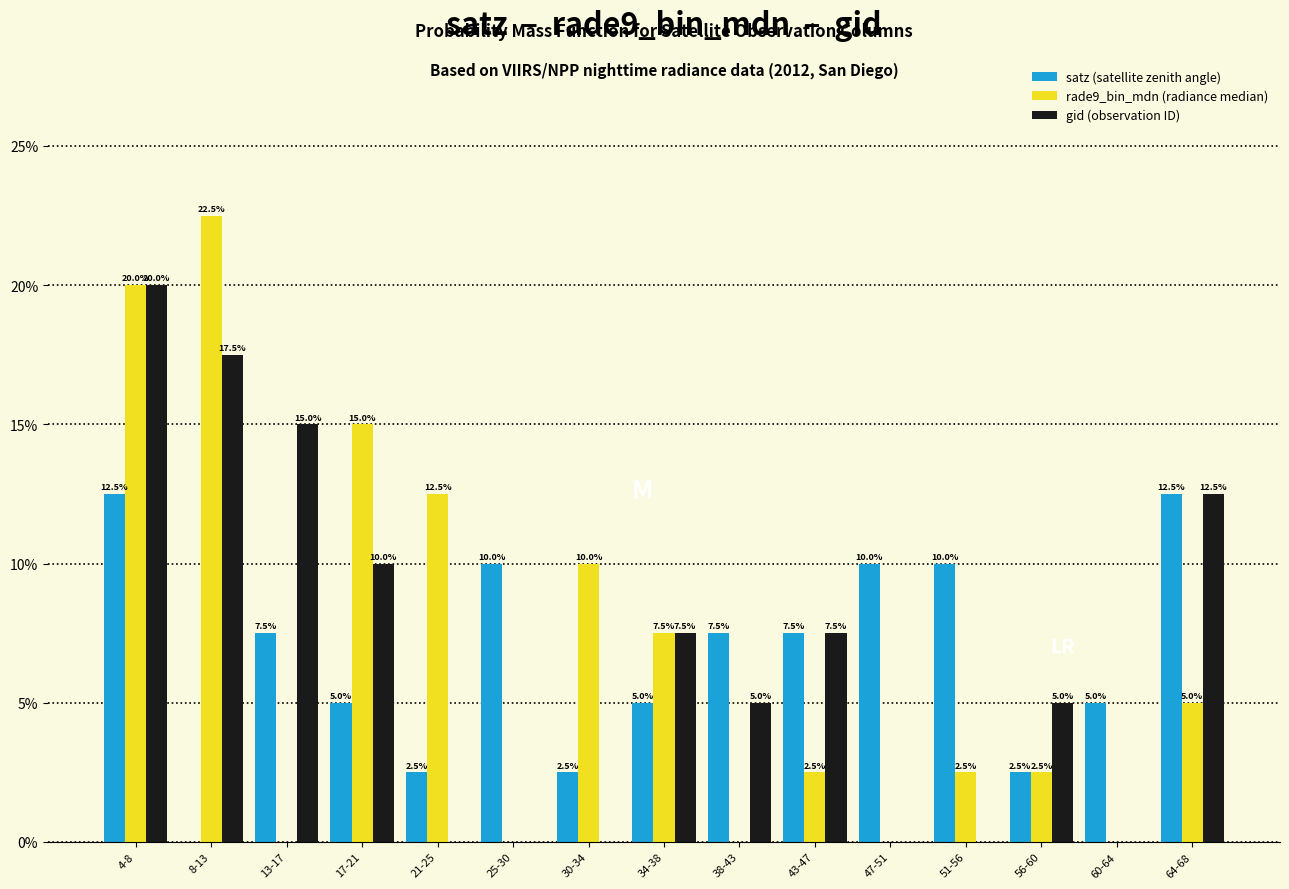

Reading left to right, what are all the values shown in this chart?

satz (satellite zenith angle): 4-8=12.5	8-13=0.0	13-17=7.5	17-21=5.0	21-25=2.5	25-30=10.0	30-34=2.5	34-38=5.0	38-43=7.5	43-47=7.5	47-51=10.0	51-56=10.0	56-60=2.5	60-64=5.0	64-68=12.5
rade9_bin_mdn (radiance median): 4-8=20.0	8-13=22.5	13-17=0.0	17-21=15.0	21-25=12.5	25-30=0.0	30-34=10.0	34-38=7.5	38-43=0.0	43-47=2.5	47-51=0.0	51-56=2.5	56-60=2.5	60-64=0.0	64-68=5.0
gid (observation ID): 4-8=20.0	8-13=17.5	13-17=15.0	17-21=10.0	21-25=0.0	25-30=0.0	30-34=0.0	34-38=7.5	38-43=5.0	43-47=7.5	47-51=0.0	51-56=0.0	56-60=5.0	60-64=0.0	64-68=12.5